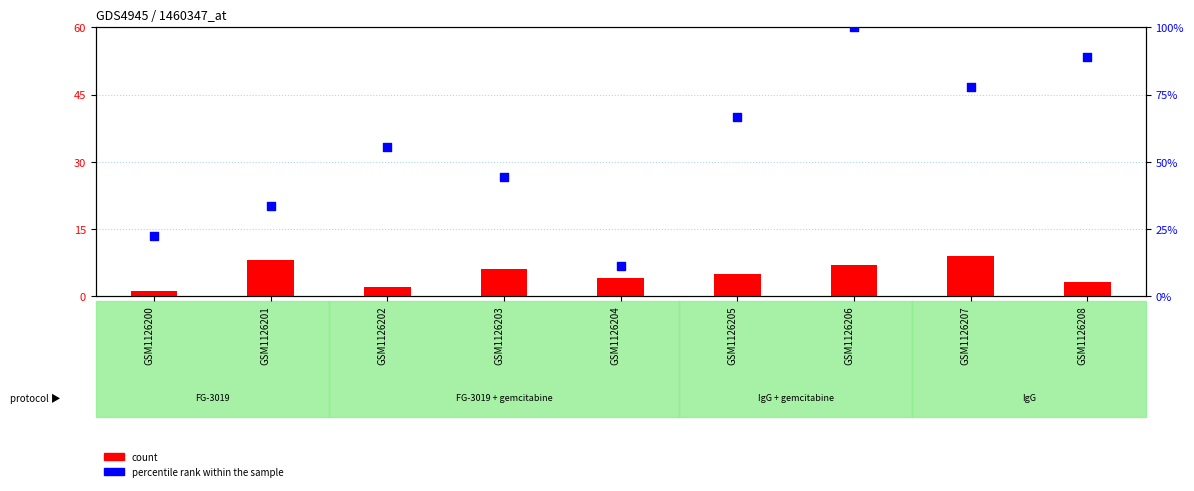

Which series reaches the minimum Y coordinate?

count